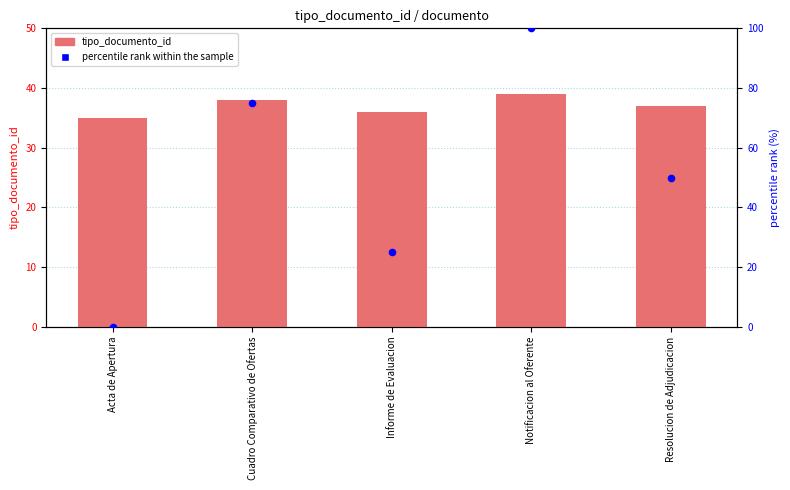

Which series contains the highest Y value?

percentile rank within the sample